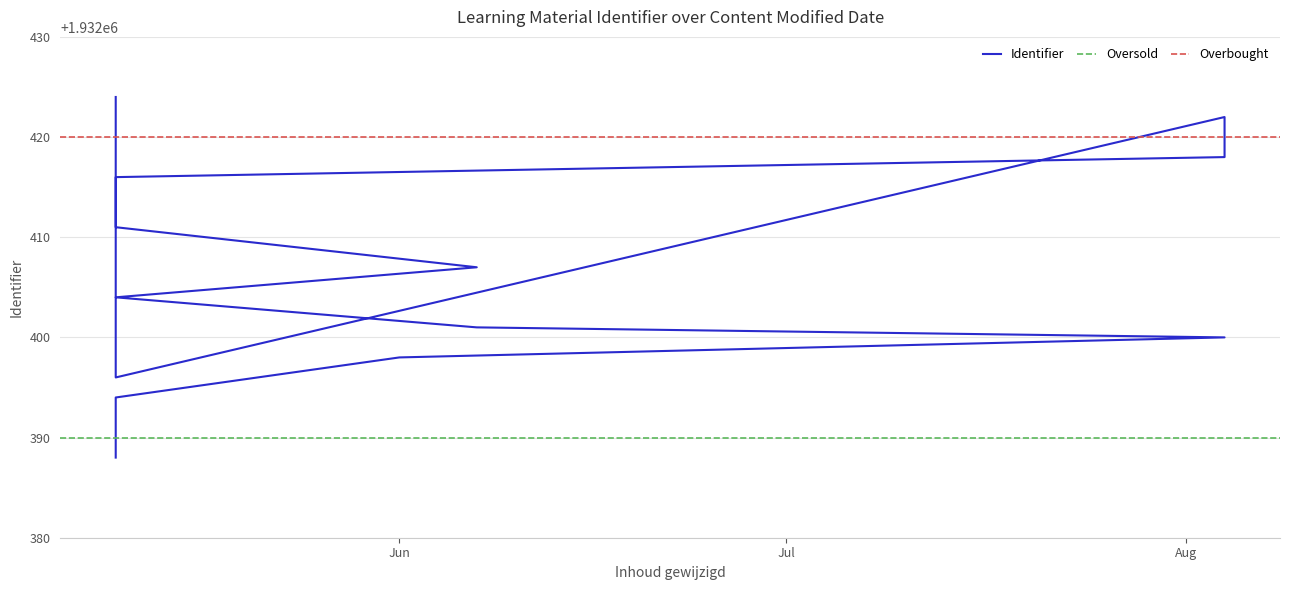

List the labels in order of value, largest first.

2021-05-10, 2021-08-04, 2021-08-04, 2021-05-10, 2021-05-10, 2021-05-10, 2021-06-07, 2021-05-10, 2021-06-07, 2021-08-04, 2021-06-01, 2021-05-10, 2021-05-10, 2021-05-10, 2021-05-10